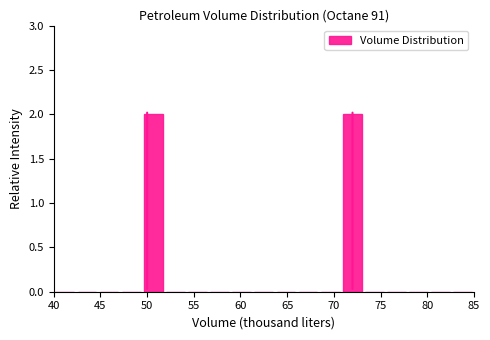

Reading left to right, list every bar in this chart as the range it spans on the x-axis followed by its height. Neither the bar edges nor the heights are printed on the chart, so give them approximately, as read against the axes.

40.0 to 42.5: 0
42.5 to 44.5: 0
44.5 to 47.0: 0
47.0 to 49.5: 0
49.5 to 52.0: 2
52.0 to 54.0: 0
54.0 to 56.5: 0
56.5 to 59.0: 0
59.0 to 61.5: 0
61.5 to 63.5: 0
63.5 to 66.0: 0
66.0 to 68.5: 0
68.5 to 71.0: 0
71.0 to 73.0: 2
73.0 to 75.5: 0
75.5 to 78.0: 0
78.0 to 80.5: 0
80.5 to 82.5: 0
82.5 to 85.0: 0